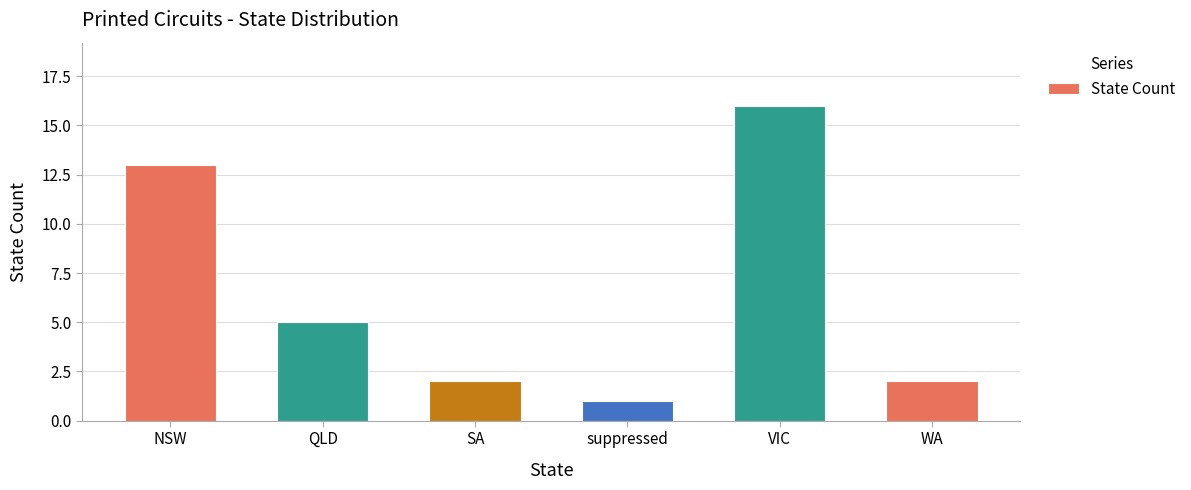

What is the label of the 3rd bar from the left?

SA